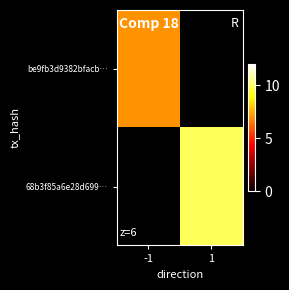

How many categories are shown in the chart?

2